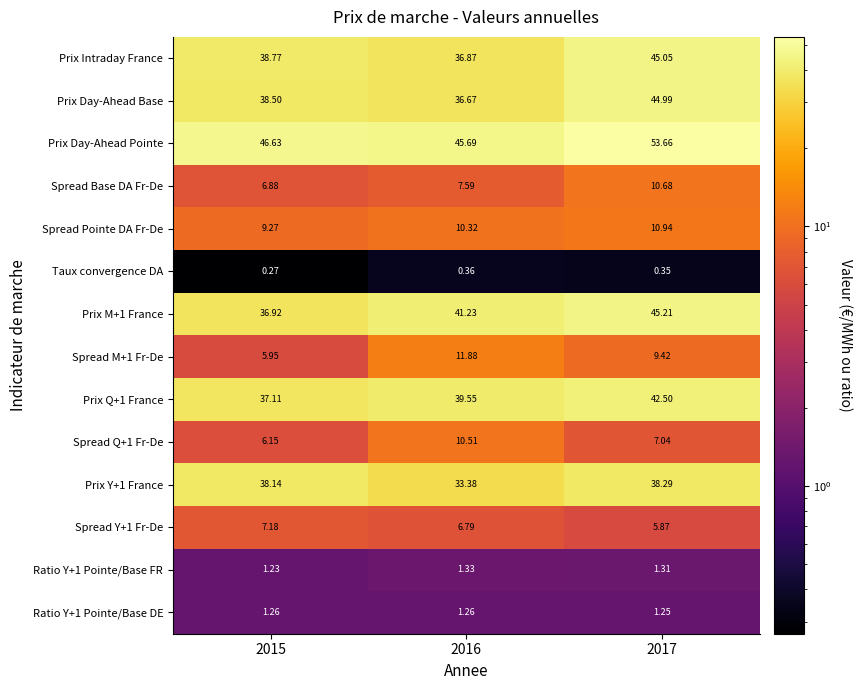

What is the total value across all series at 2017?

316.6